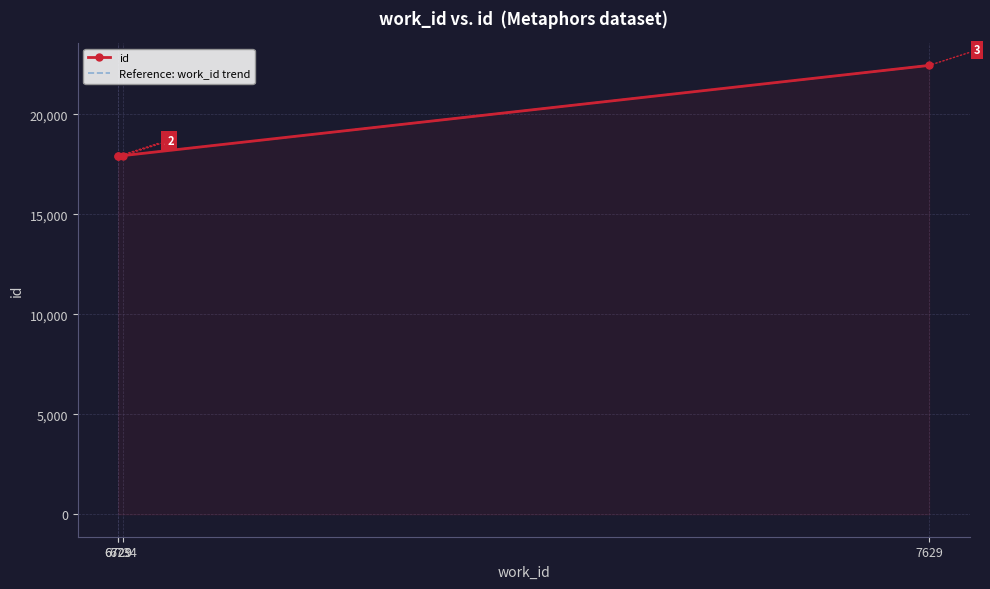

How many lines are shown in the chart?

2